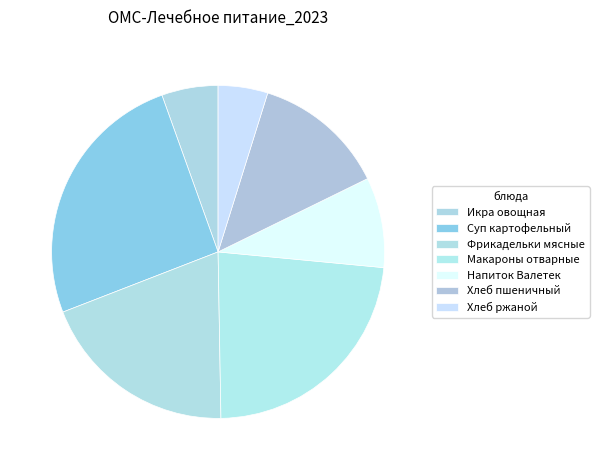

Count the number of slices in the pie.

7